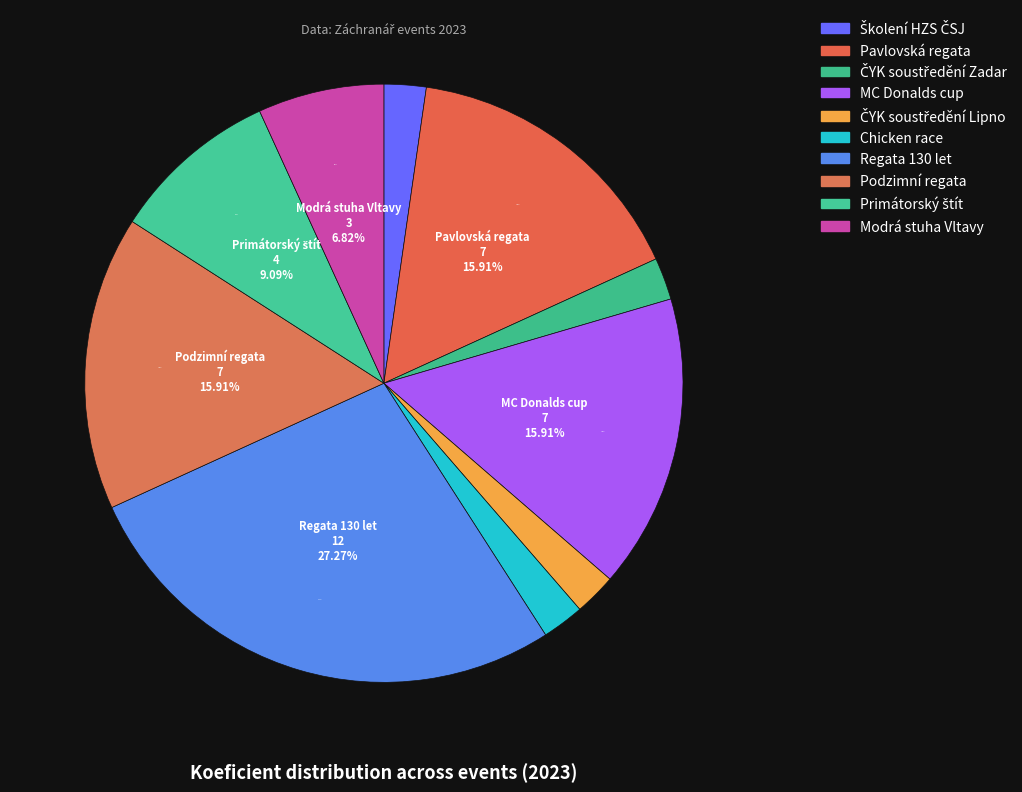

Combined, do Chicken race and Podzimní regata account for over 50%?

No